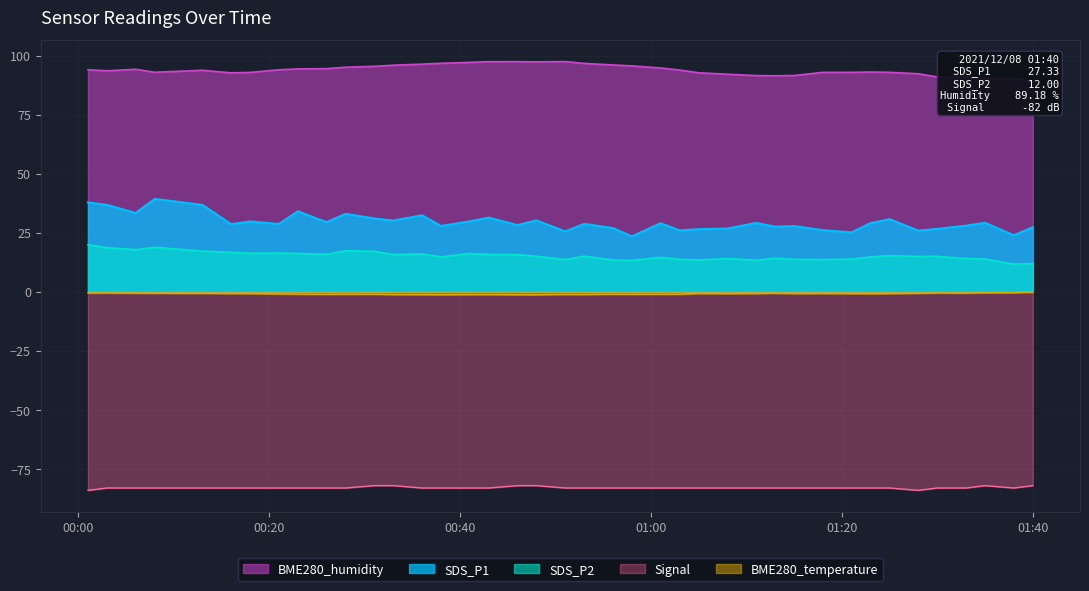

True or false: BME280_temperature and SDS_P2 cross at least once.

False